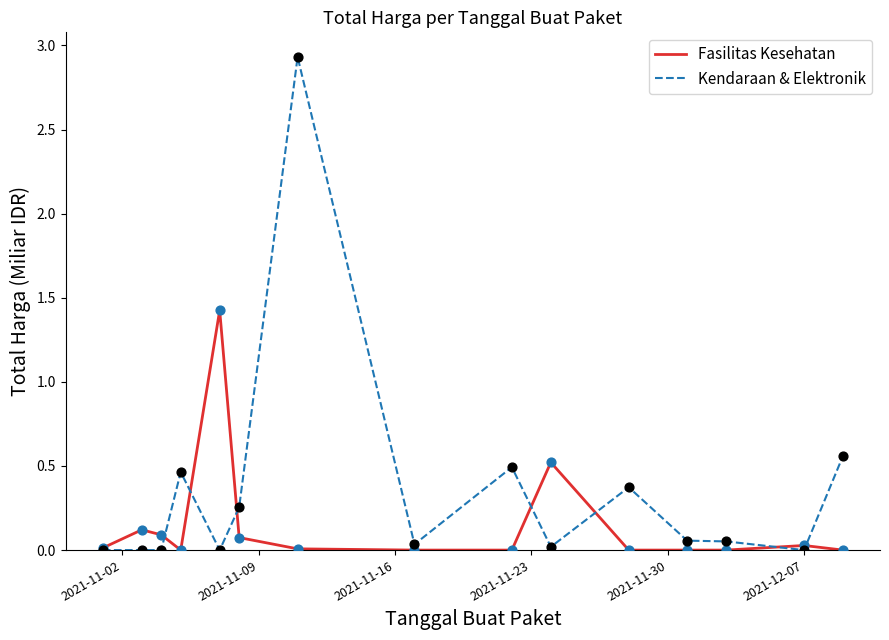

Which series has the largest range (max minus min)?

Kendaraan & Elektronik